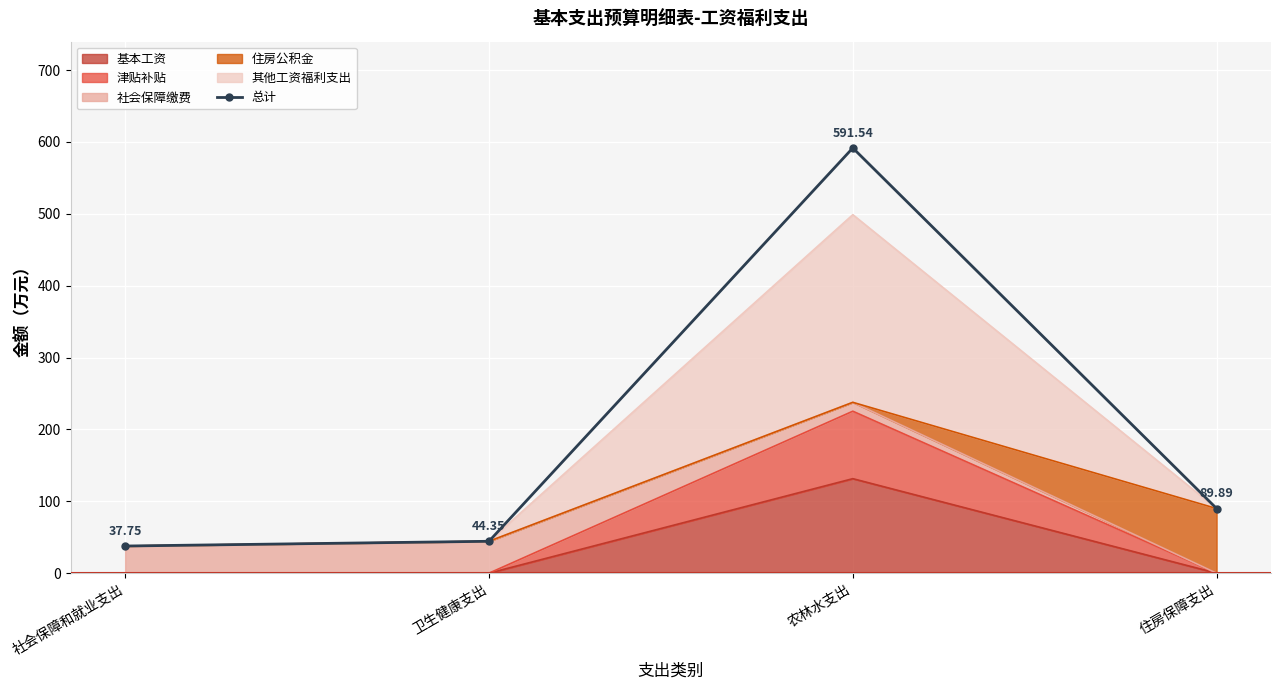

Rank the categories by value from highest to lowest.

农林水支出, 住房保障支出, 卫生健康支出, 社会保障和就业支出